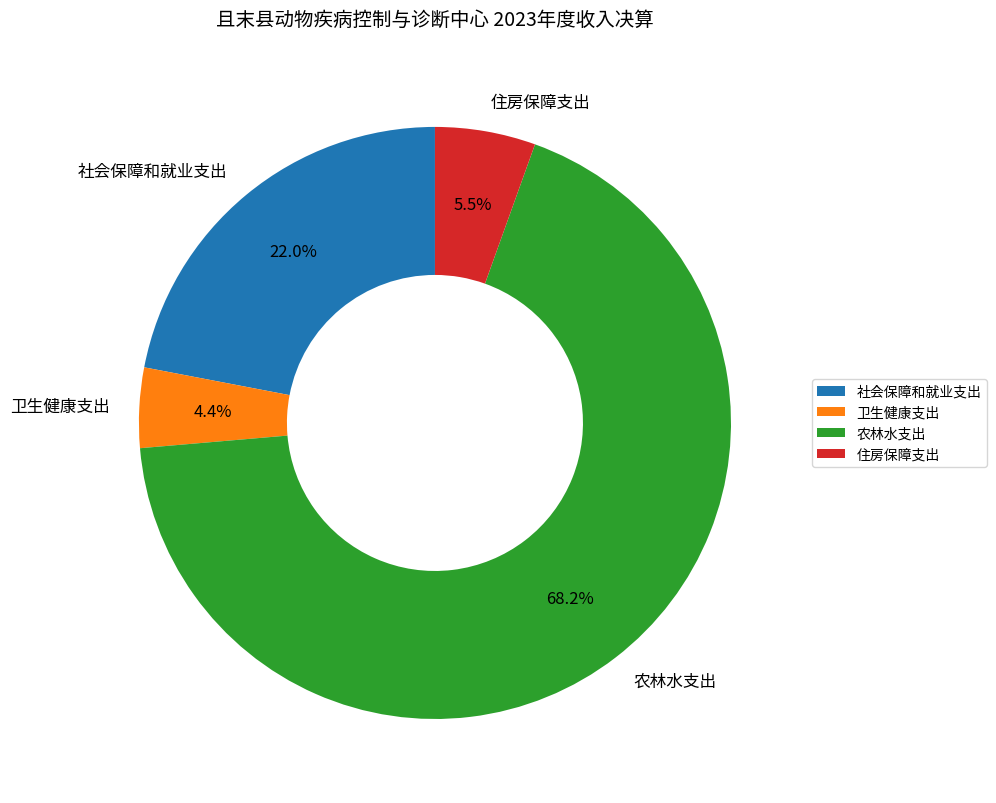

Approximately how many times larger is the value at 住房保障支出 compared to 社会保障和就业支出?

0.2